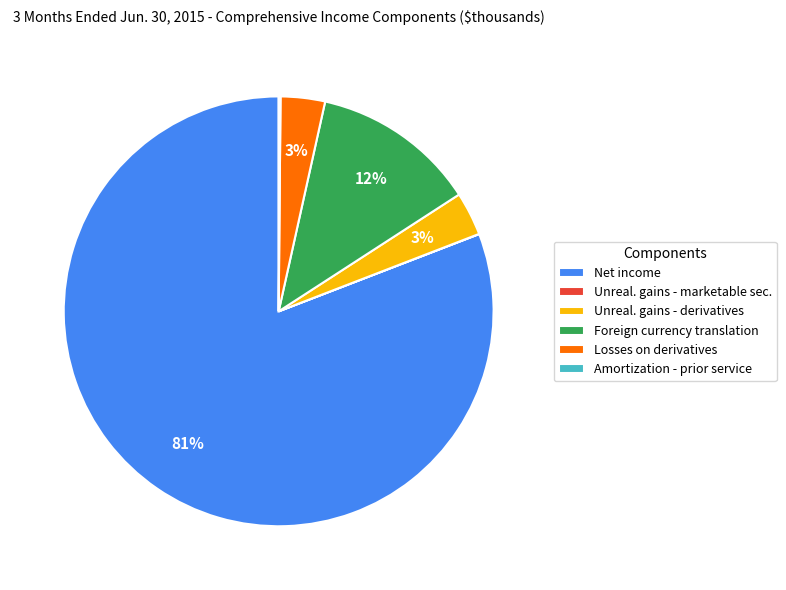

To the nearest percent, what is the average slice percentage?

17%